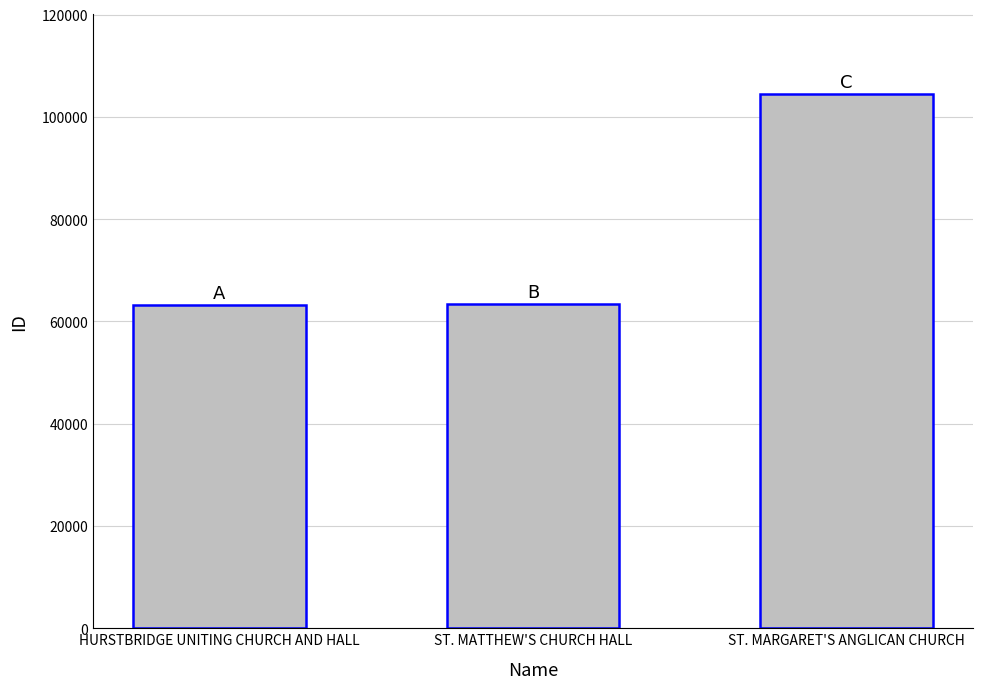

The chart shows a value of 63237 at HURSTBRIDGE UNITING CHURCH AND HALL. True or false?

True